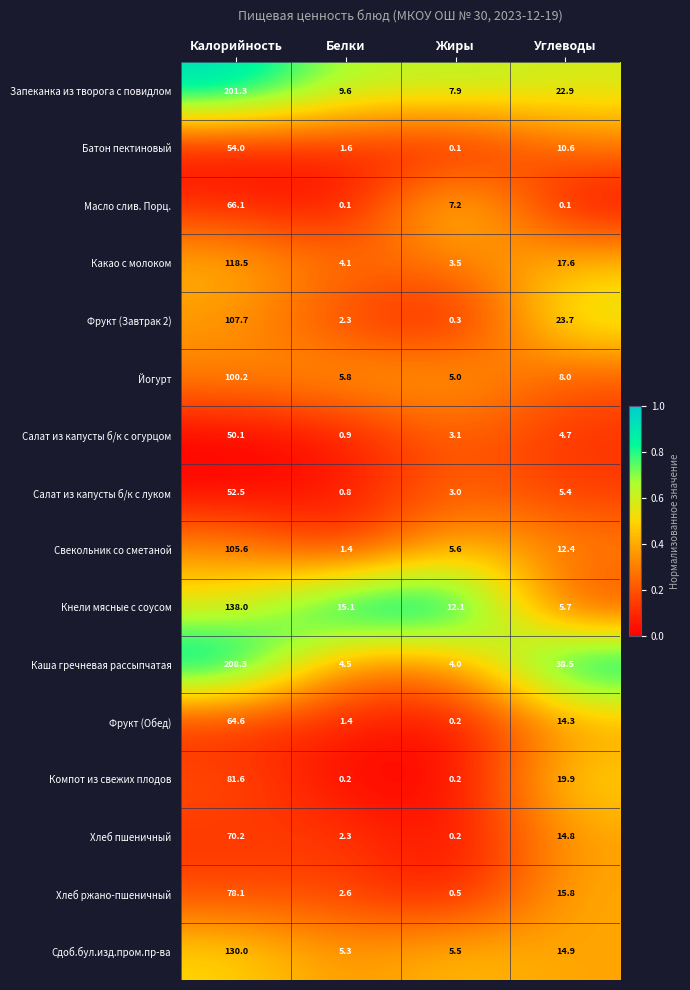

List the series in order of their peak value, highest first.

Каша гречневая рассыпчатая, Запеканка из творога с повидлом, Кнели мясные с соусом, Сдоб.бул.изд.пром.пр-ва, Какао с молоком, Фрукт (Завтрак 2), Свекольник со сметаной, Йогурт, Компот из свежих плодов, Хлеб ржано-пшеничный, Хлеб пшеничный, Масло слив. Порц., Фрукт (Обед), Батон пектиновый, Салат из капусты б/к с луком, Салат из капусты б/к с огурцом